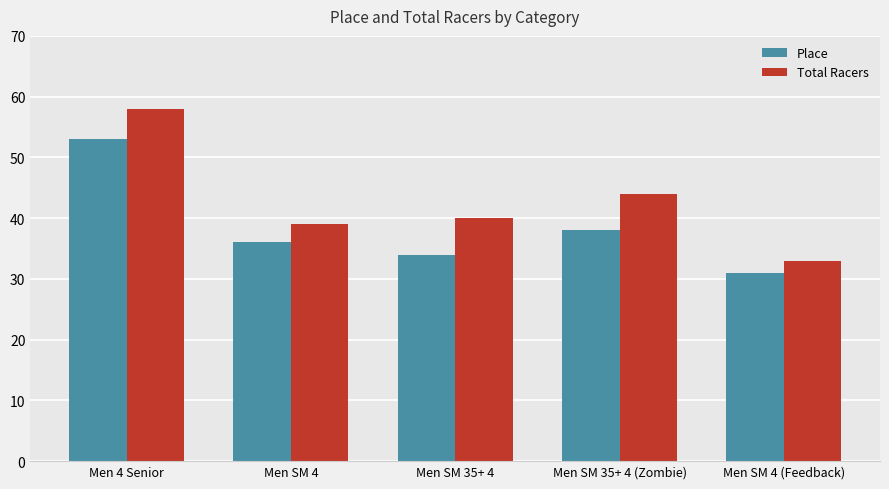

Which category has the highest value in the Total Racers series?

Men 4 Senior